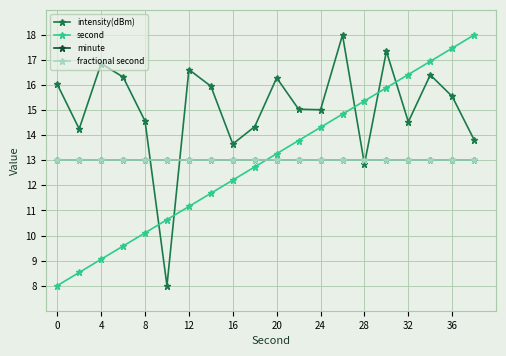

Does the chart have visible grid lines?

Yes